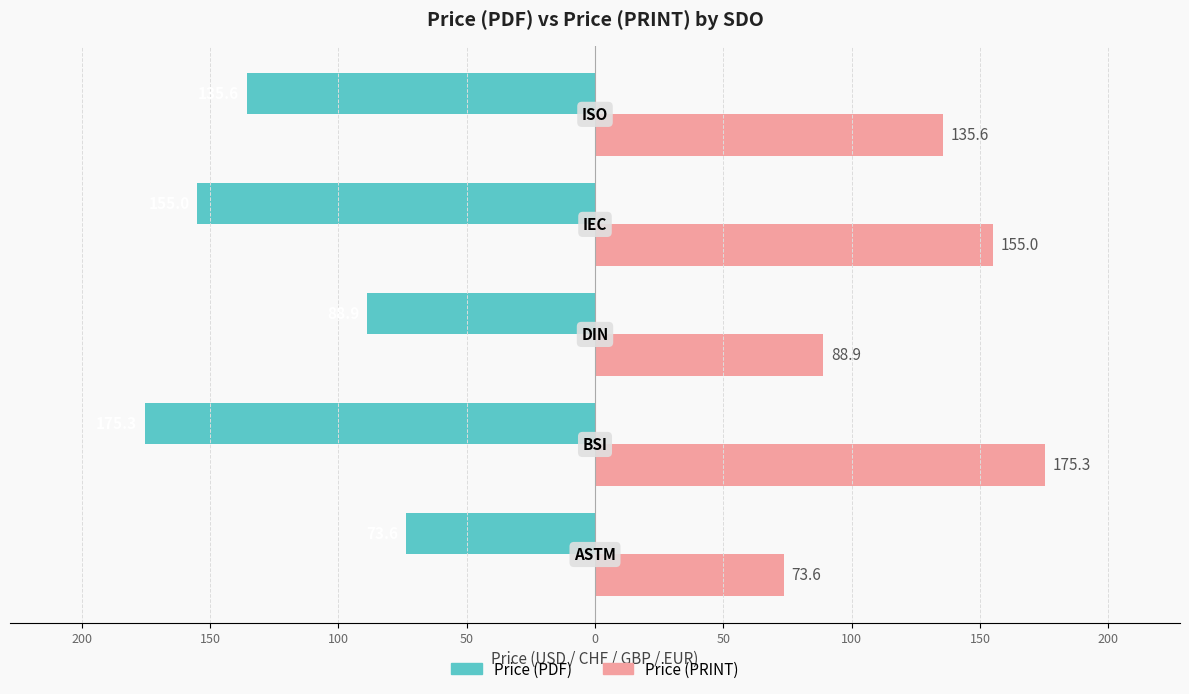

What are all the series names shown in the legend?

Price (PDF), Price (PRINT)